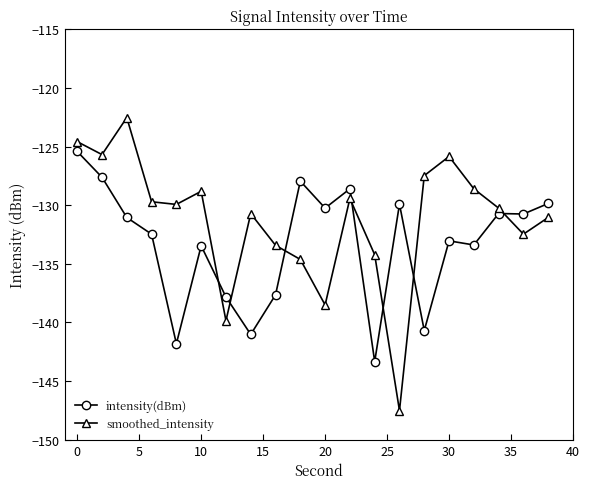

Which series ends up on top after the final intersection of intensity(dBm) and smoothed_intensity?

intensity(dBm)